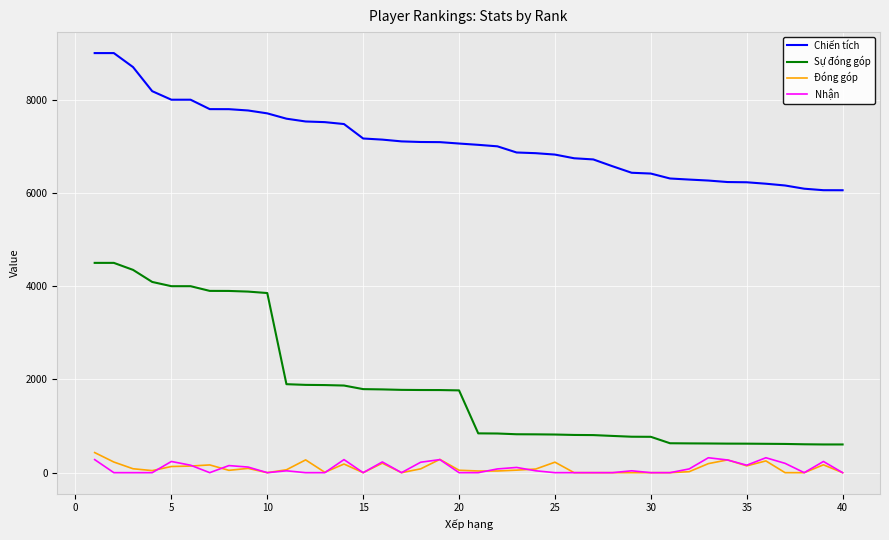

True or false: Chiến tích and Đóng góp cross at least once.

False